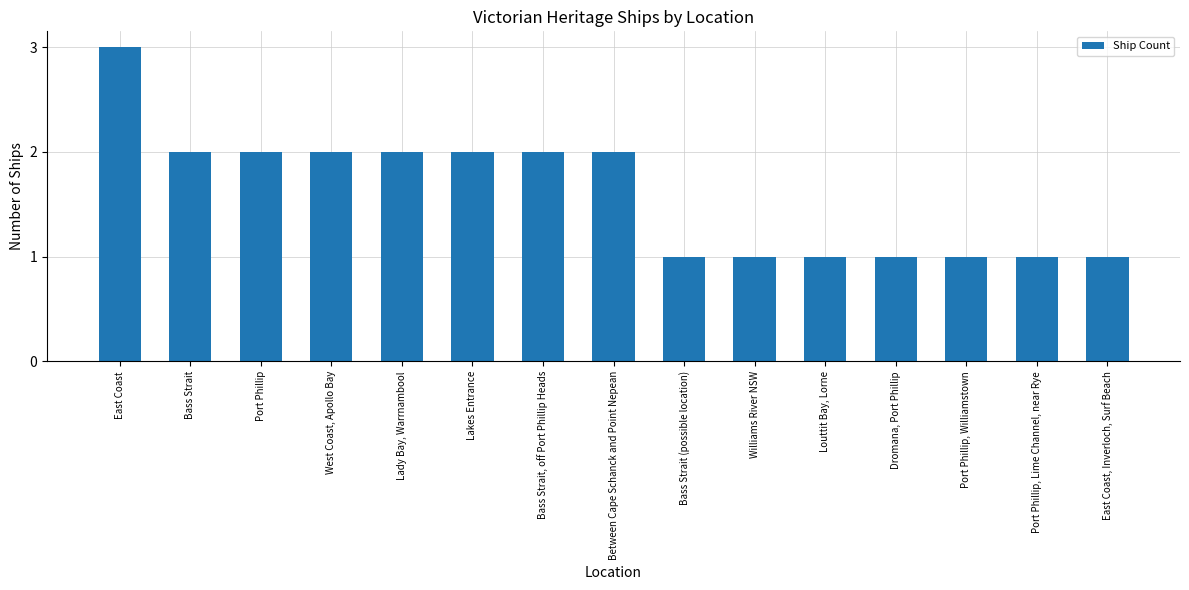

The chart shows a value of 2 at Lakes Entrance. True or false?

True